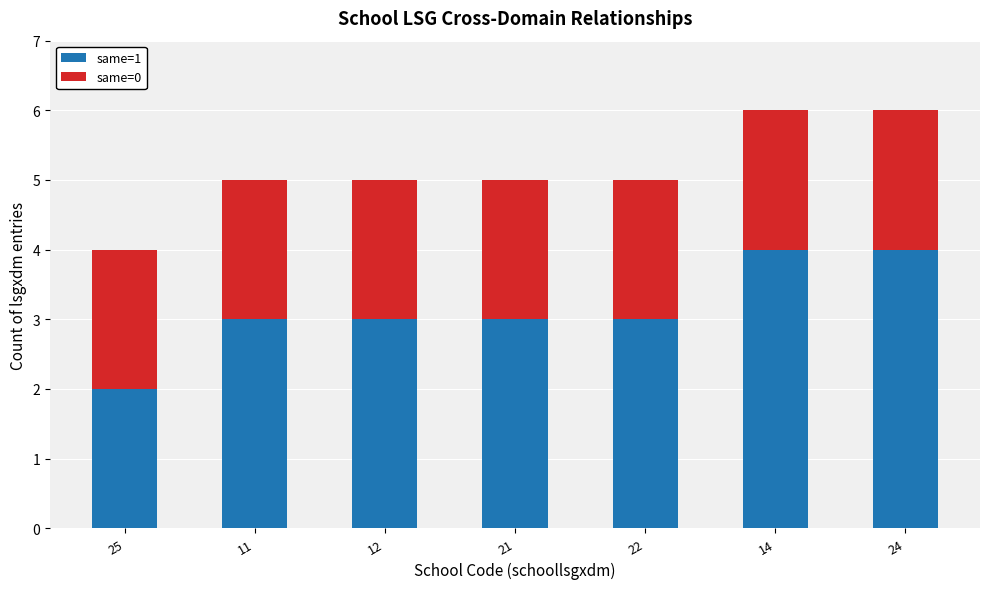

The value of same=1 at 22 is 3. True or false?

True